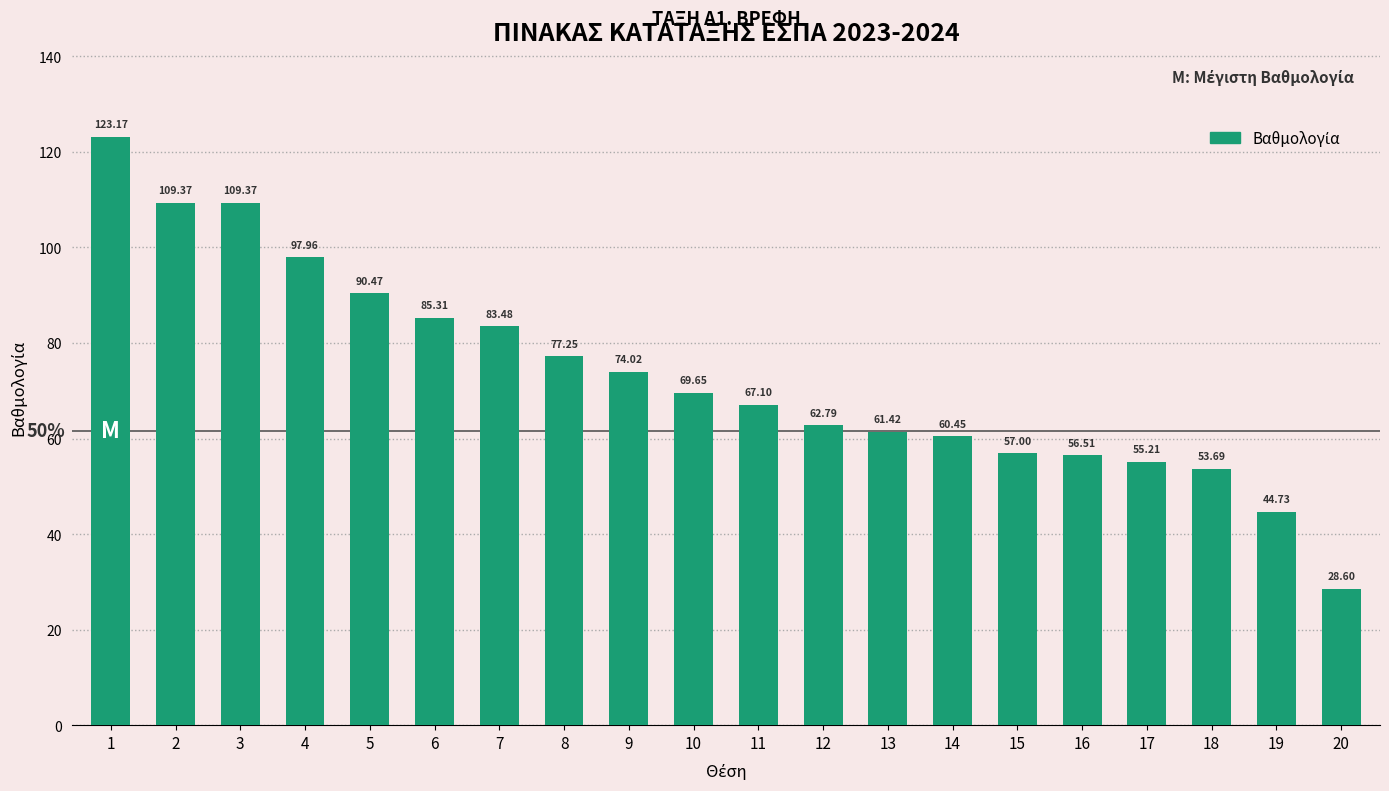

What is the maximum value shown in the chart?

123.2